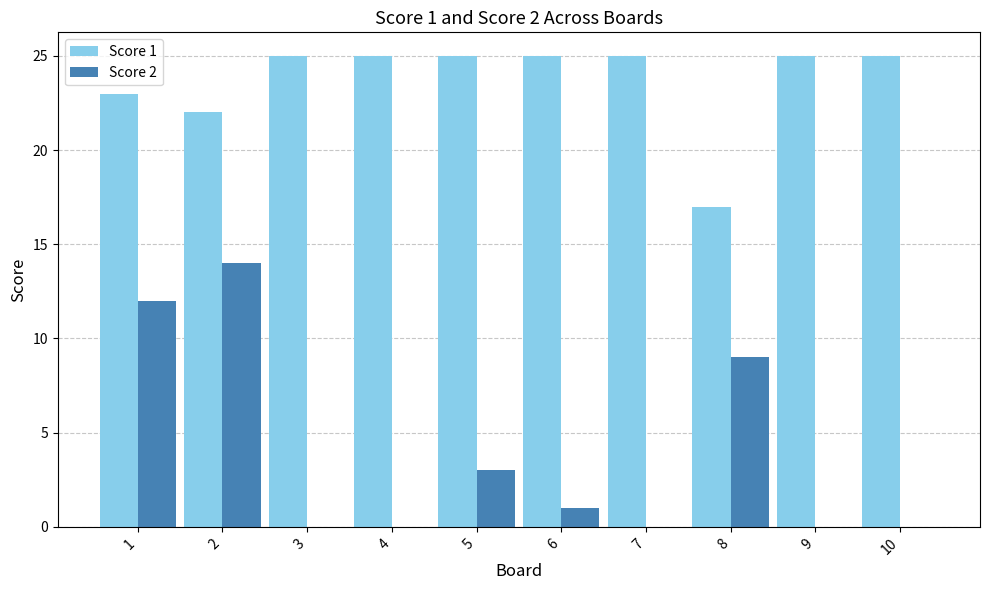

True or false: Score 1 has a value of 25 at 7.

True